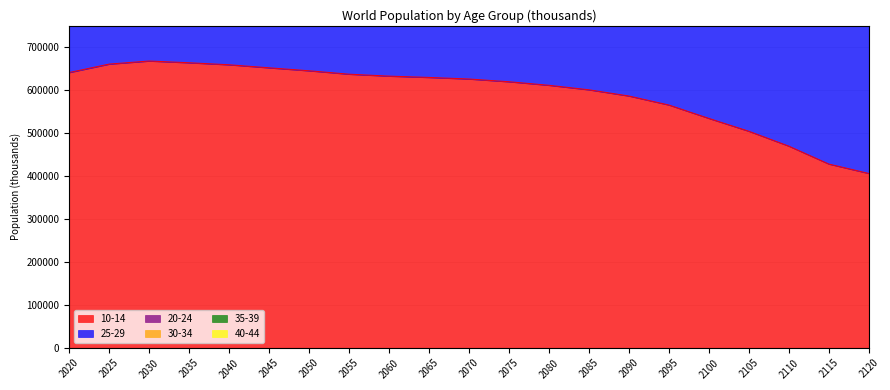

True or false: 25-29 and 10-14 intersect in this chart.

False